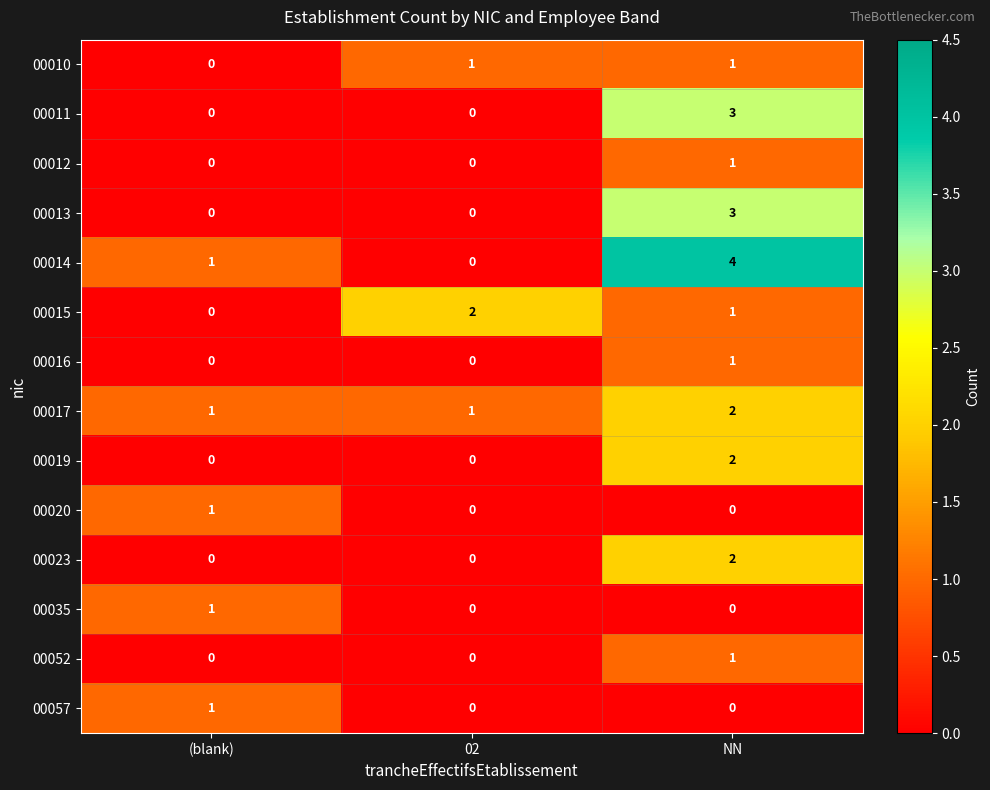

Which series changed the most between 02 and NN?

00014